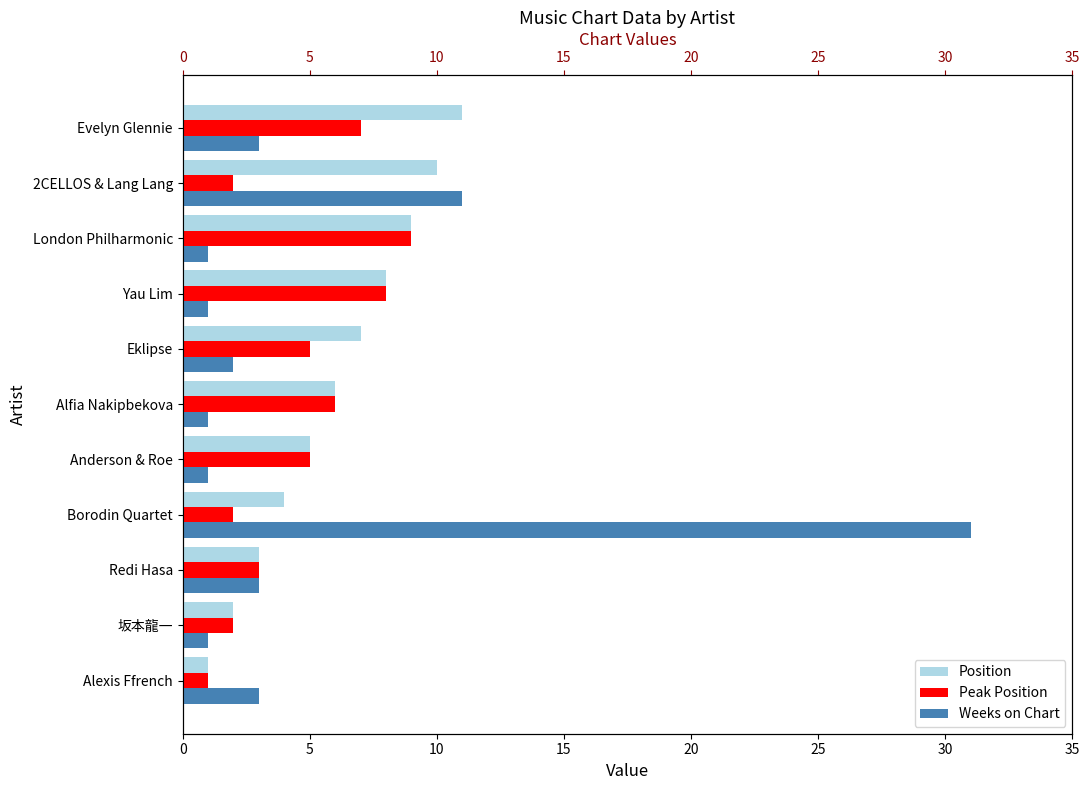

What is the average value of the Position series?

6